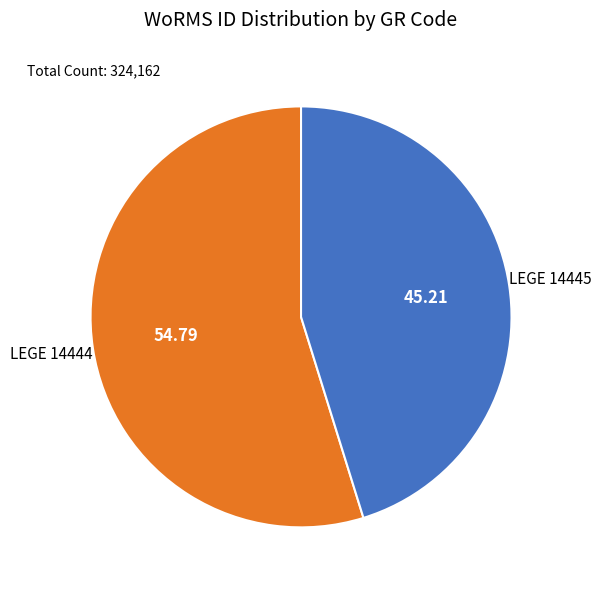

Approximately how many times larger is the value at LEGE 14445 compared to LEGE 14444?

0.8